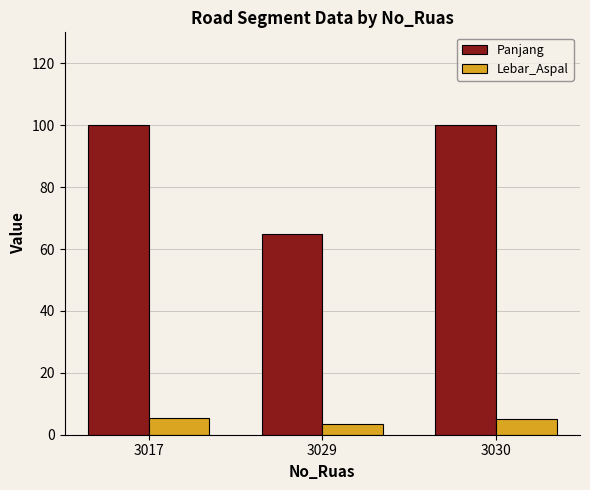

Rank the series by their maximum value, from highest to lowest.

Panjang, Lebar_Aspal